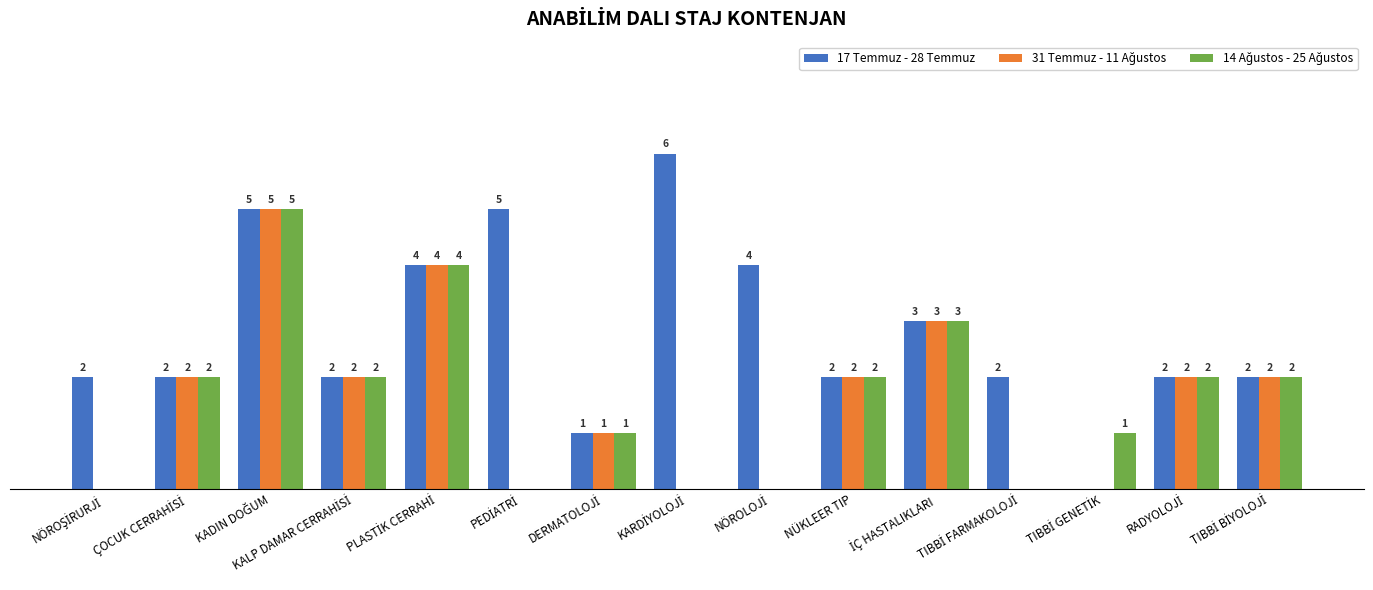

Which series has the largest total across all categories?

17 Temmuz - 28 Temmuz